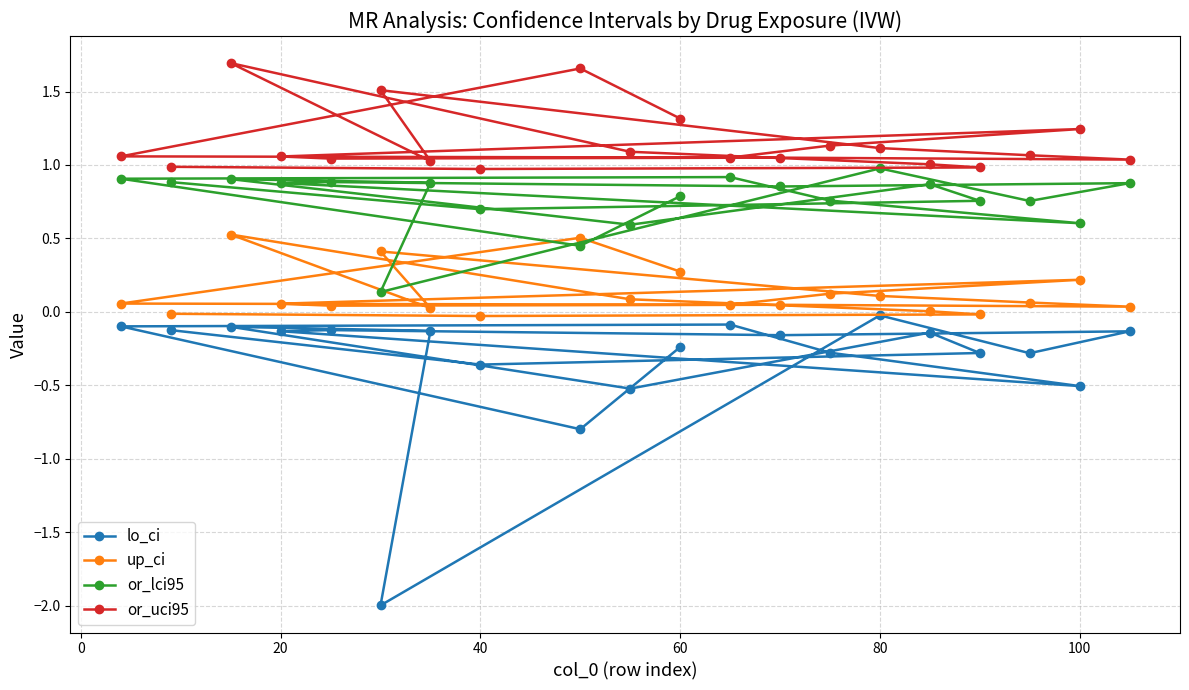

What are all the series names shown in the legend?

lo_ci, up_ci, or_lci95, or_uci95